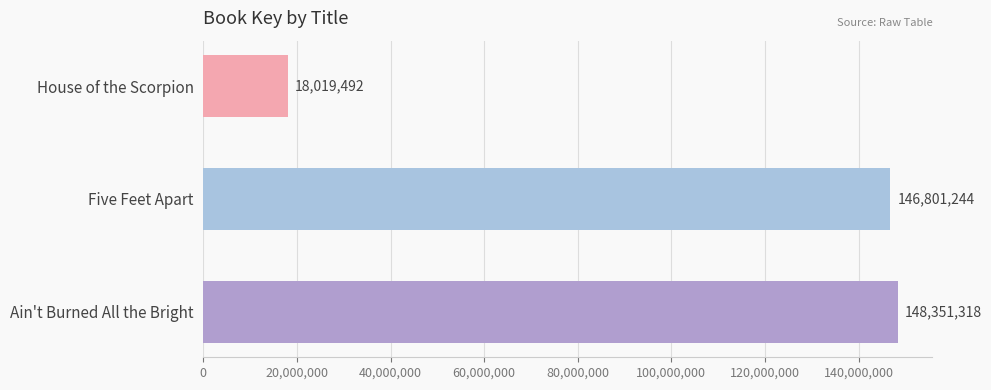

List the labels in order of value, smallest first.

House of the Scorpion, Five Feet Apart, Ain't Burned All the Bright